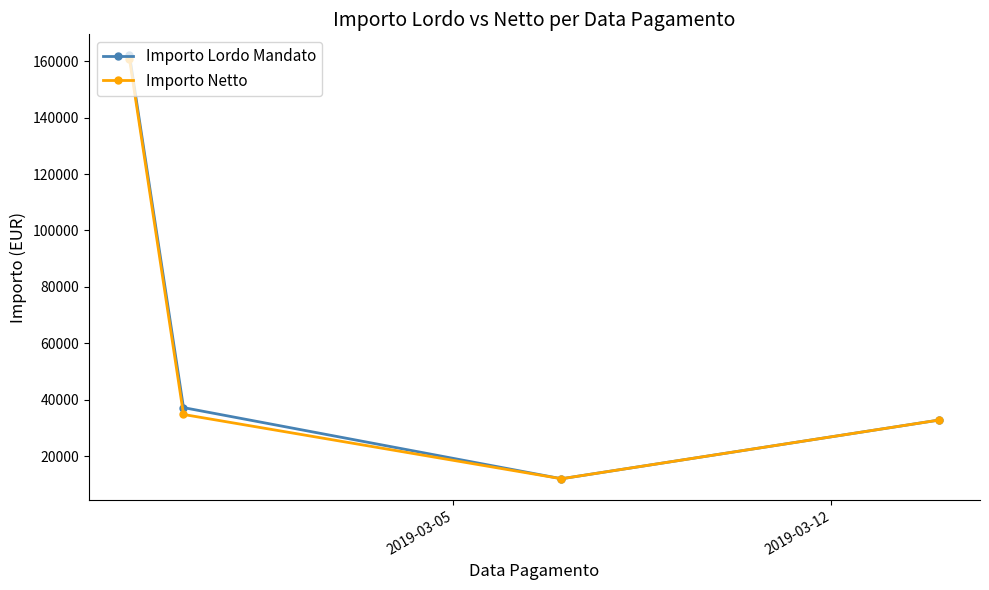

True or false: Importo Lordo Mandato has more than 2 interior local peaks.

False